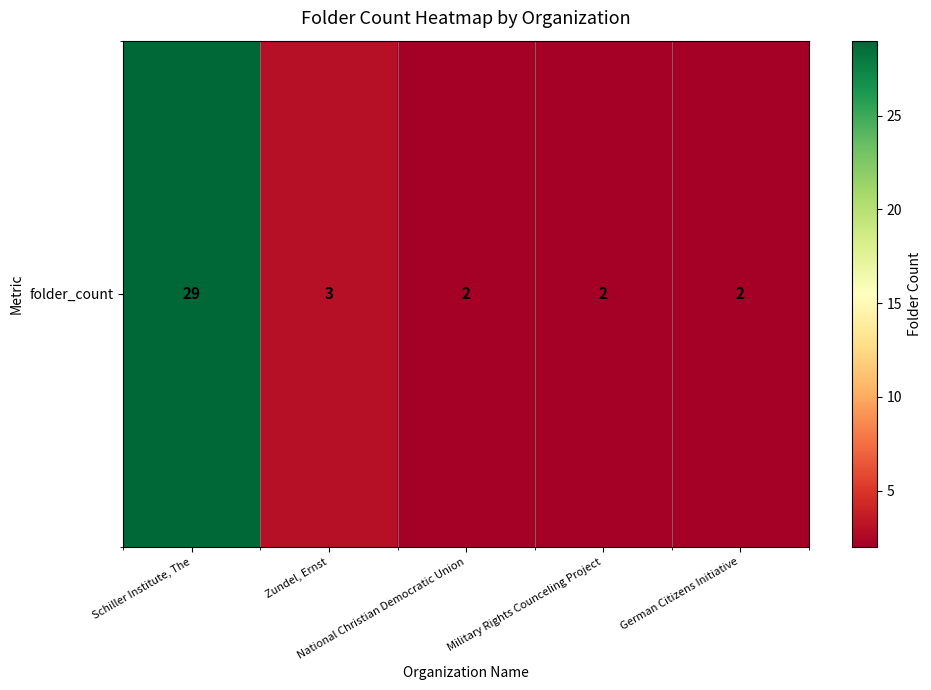

How many data points are above 2?

2